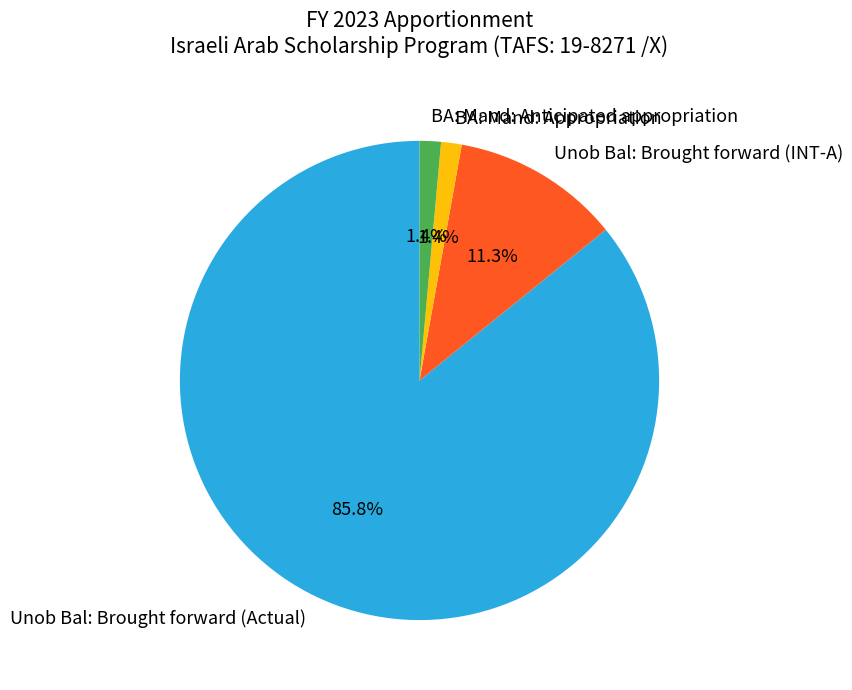

To the nearest percent, what portion does BA: Mand: Appropriation represent?

1%